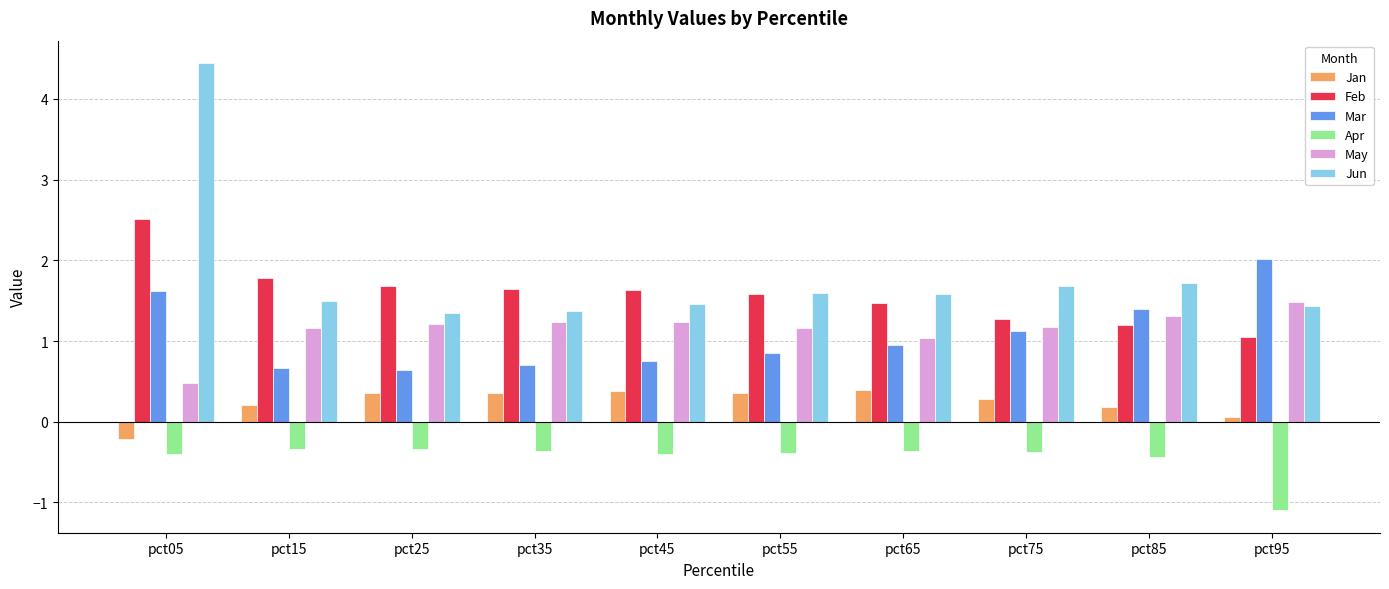

At which category does the chart reach its minimum across all series?

pct95